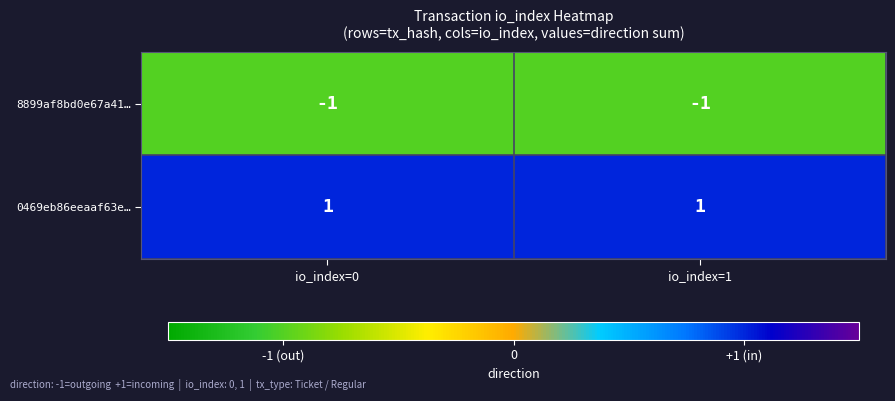

Which series has the largest total across all categories?

0469eb86eeaaf63e…